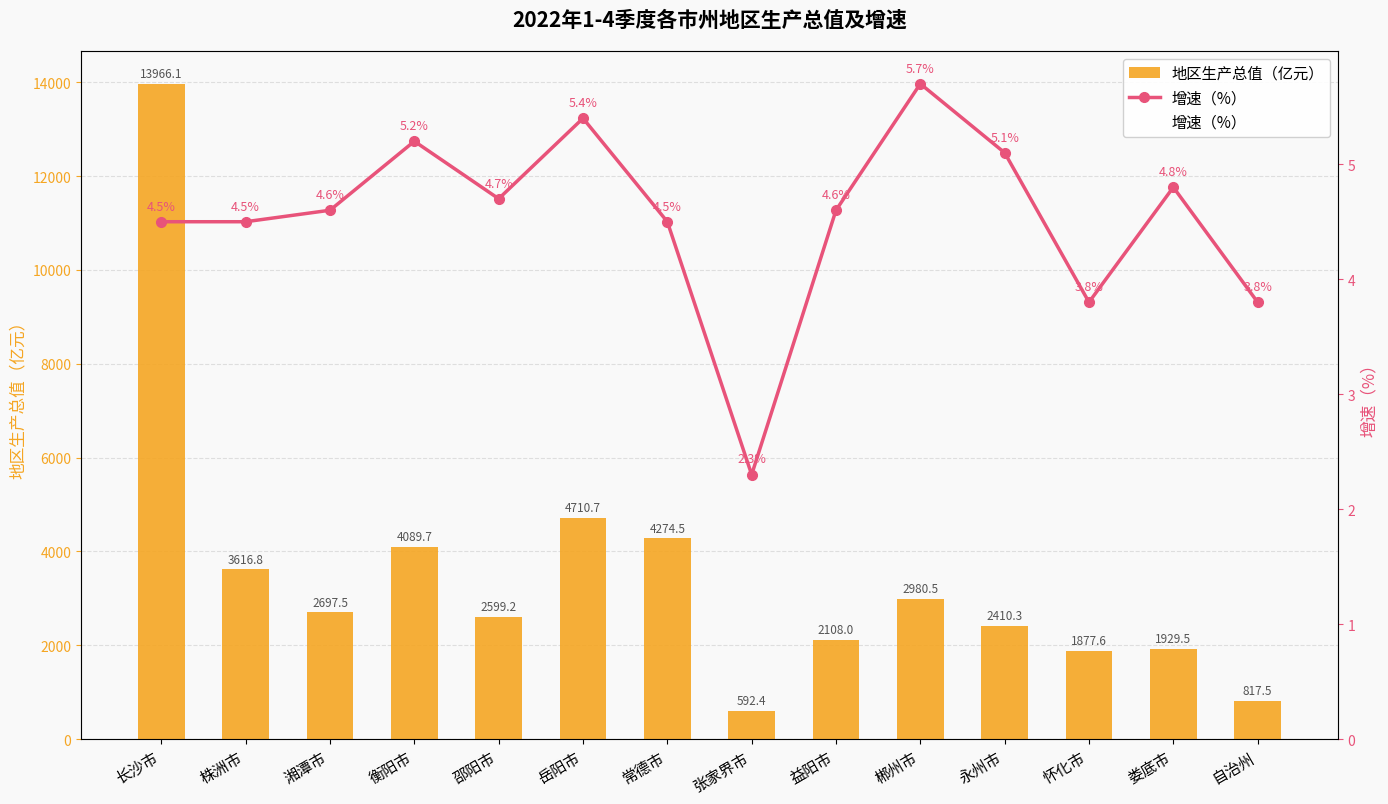

How many data points does each series have?

14